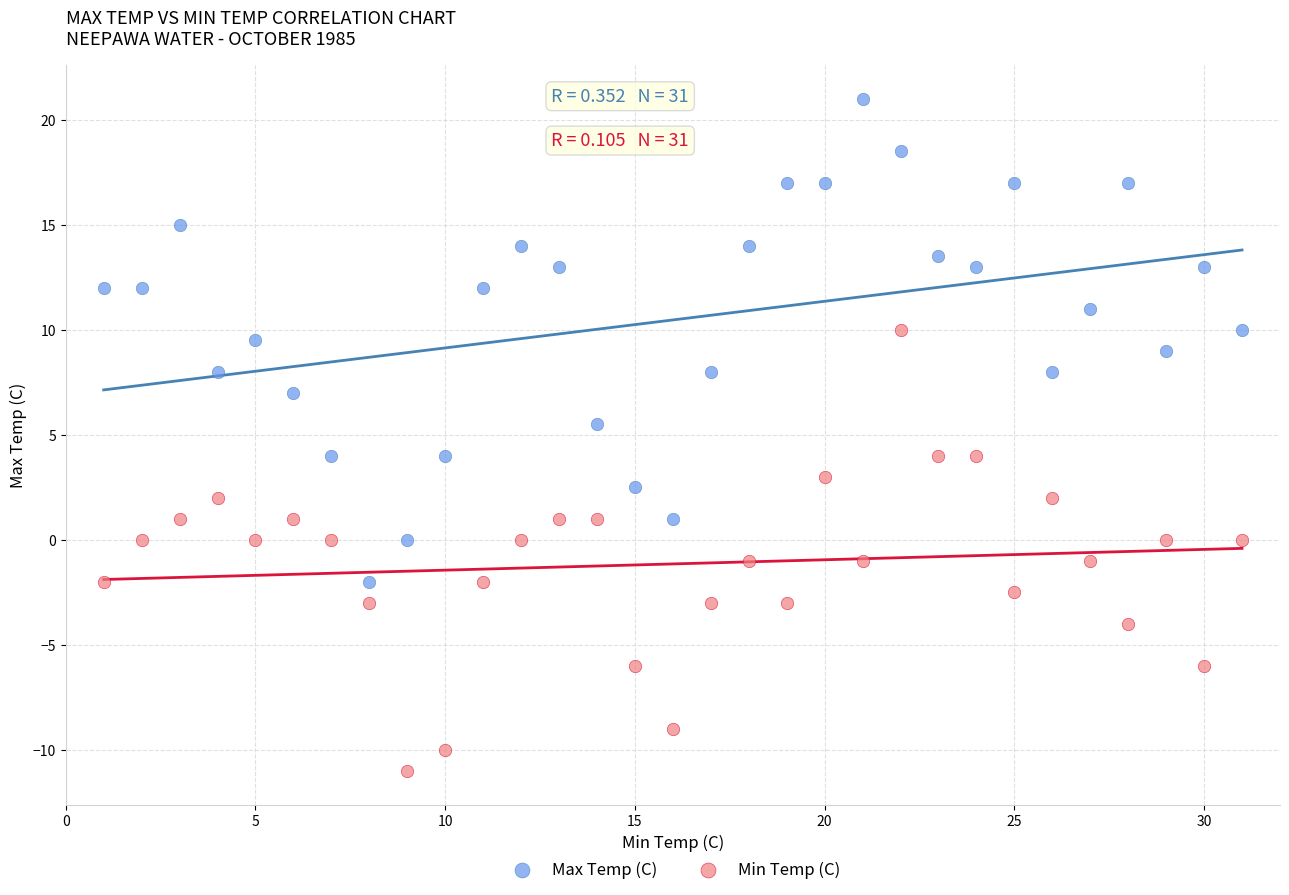

Across all series, what Y value is closest to 5?

5.5